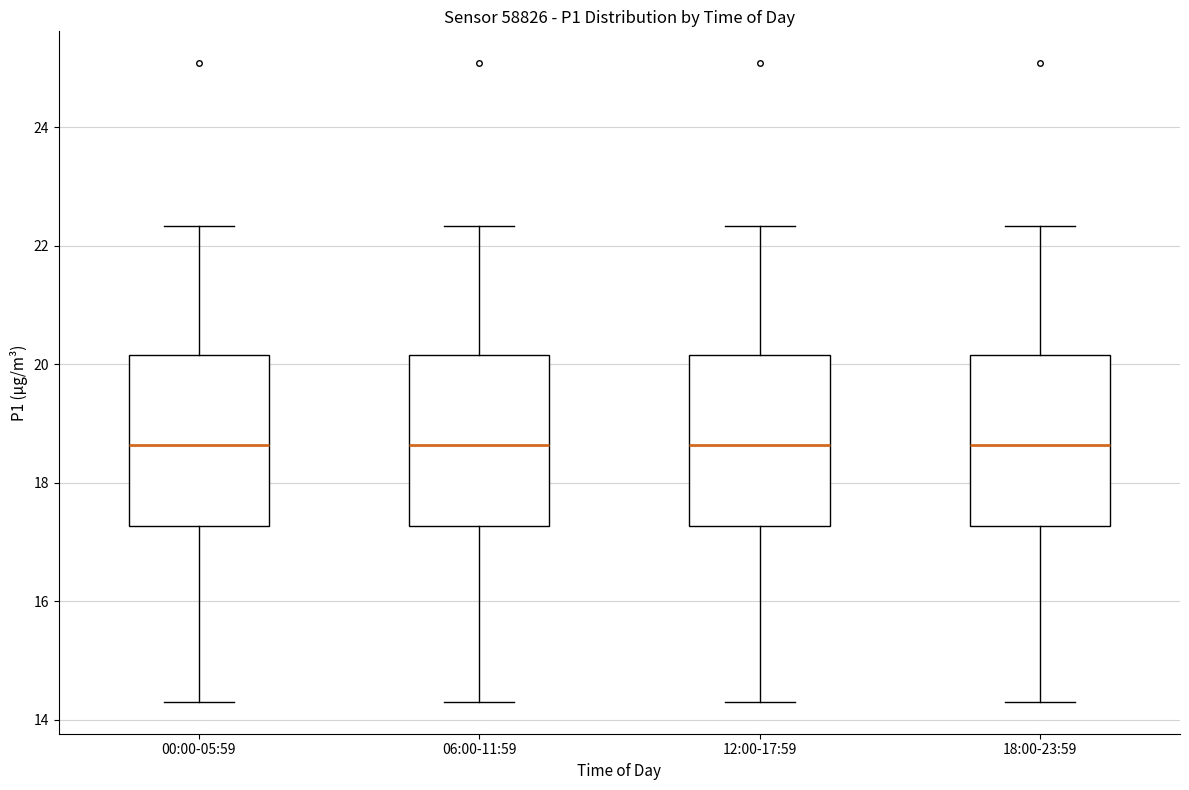

Where is the upper edge of the box for 18:00-23:59 on the y-axis? The values are not printed on the chart, so give them approximately, as read against the axis.

20.2